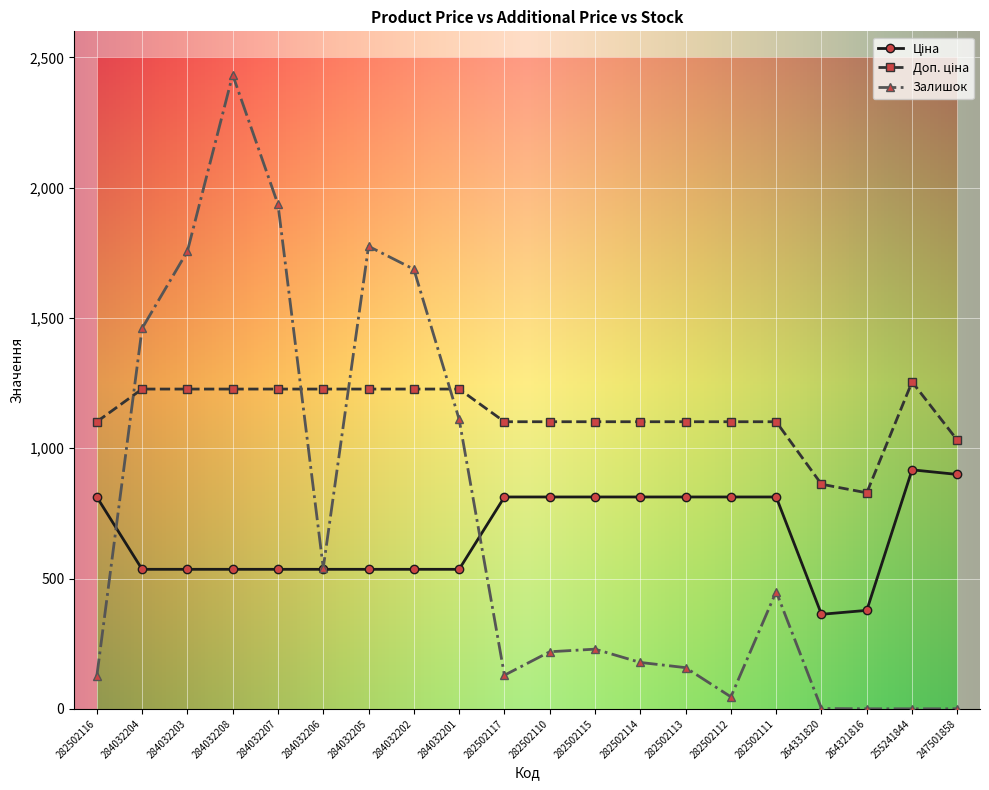

Is it true that Залишок equals 219.0 at 282502110?

True